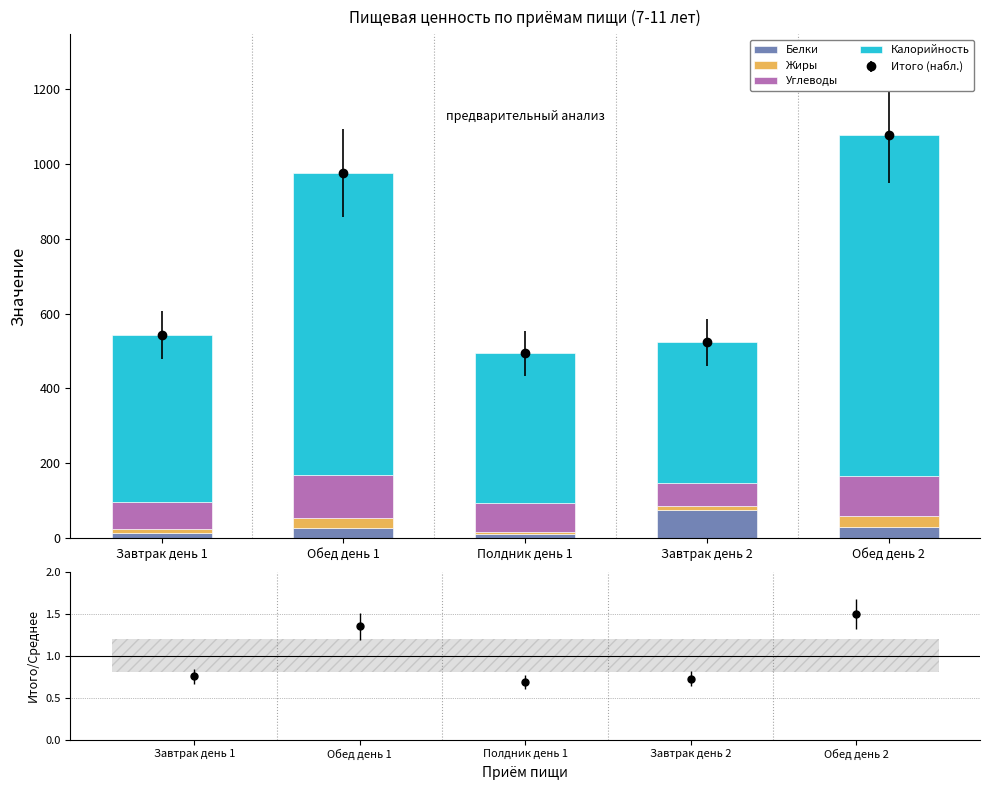

What is the difference between the highest and lowest values at Завтрак день 1?

434.3